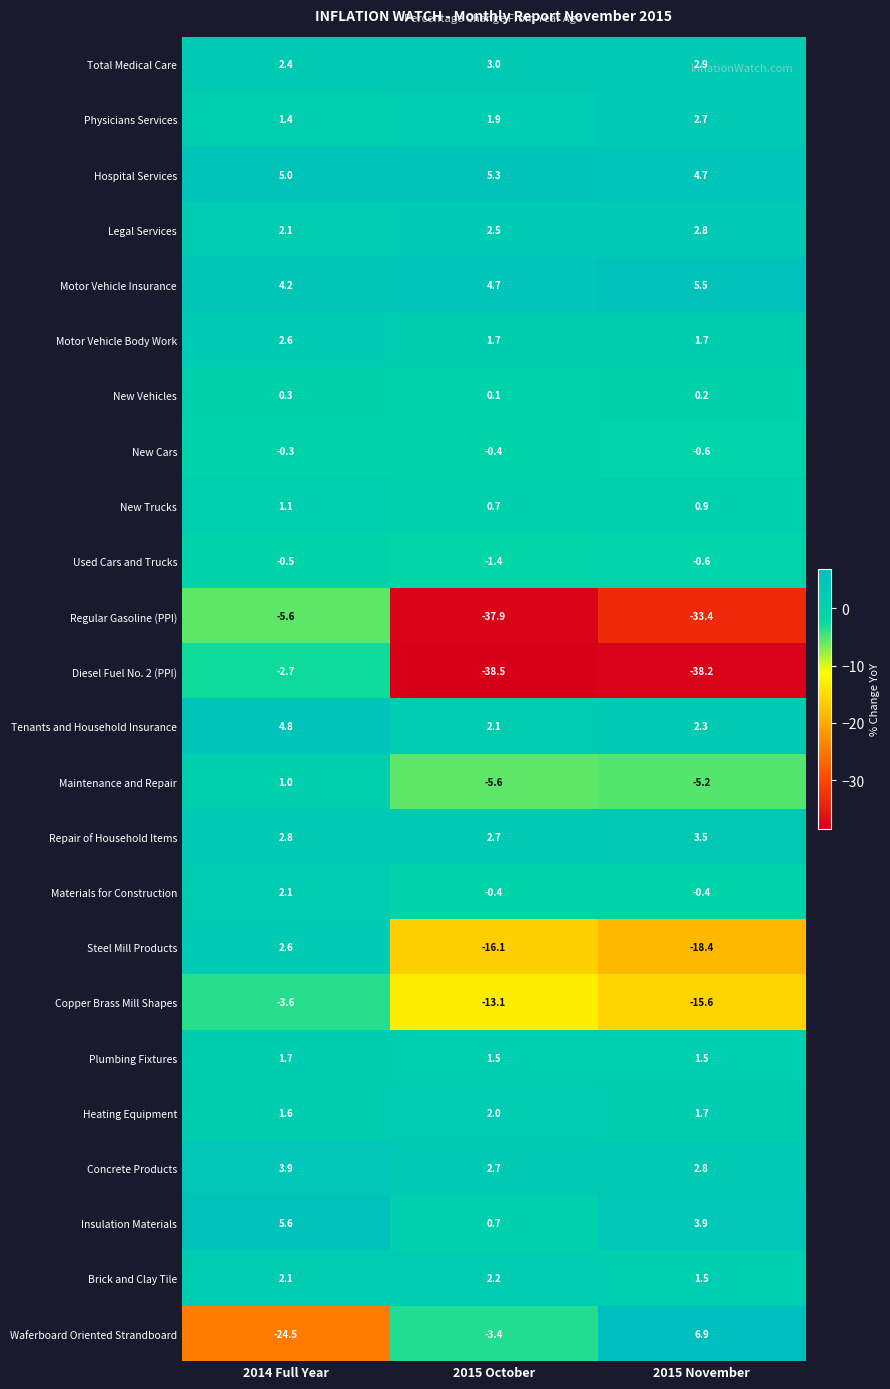

How many data points does each series have?

3